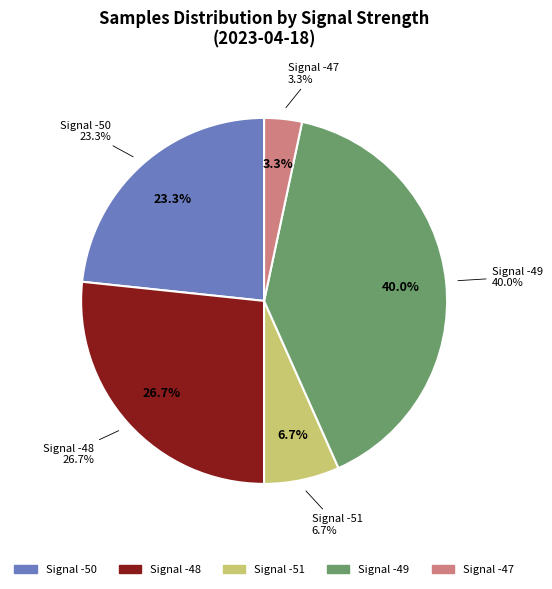

True or false: -48 accounts for 27% of the total.

False